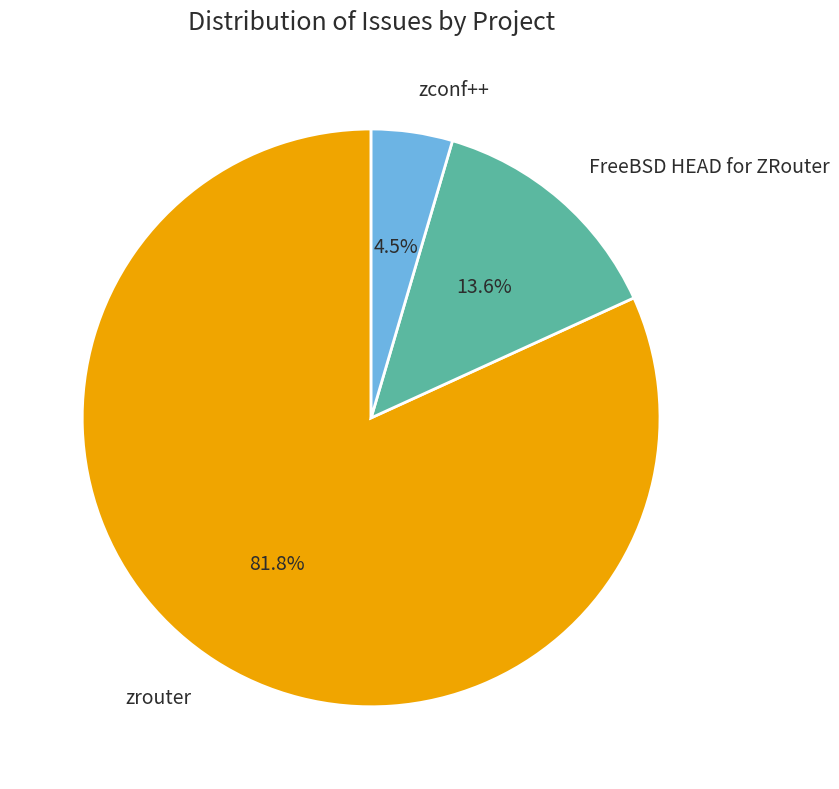

Between zconf++ and zrouter, which is larger?

zrouter